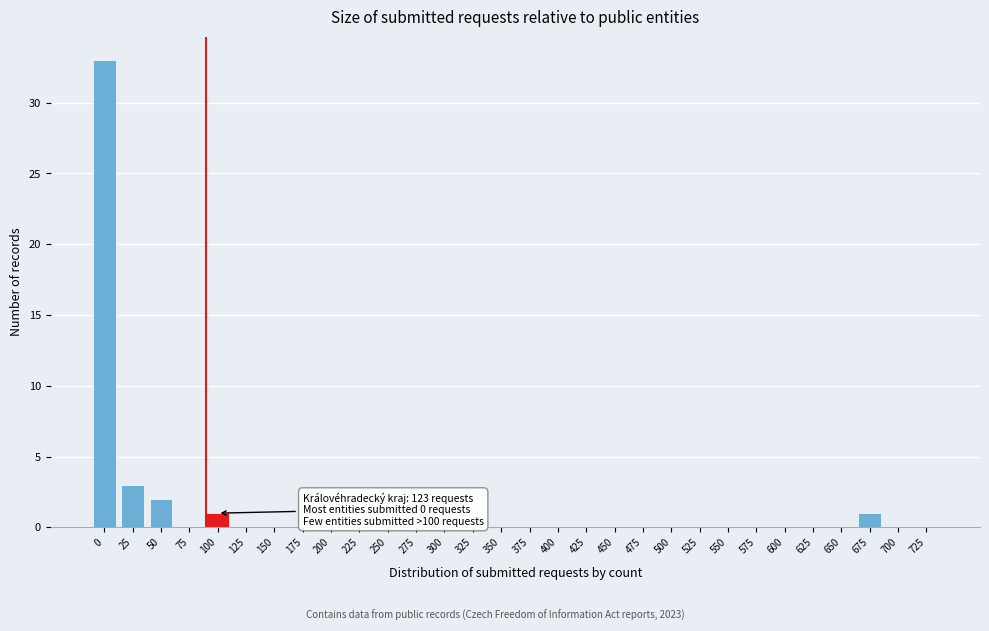

Reading left to right, transcribe all the data shown in this chart.

0=33	25=3	50=2	75=0	100=1	125=0	150=0	175=0	200=0	225=0	250=0	275=0	300=0	325=0	350=0	375=0	400=0	425=0	450=0	475=0	500=0	525=0	550=0	575=0	600=0	625=0	650=0	675=1	700=0	725=0